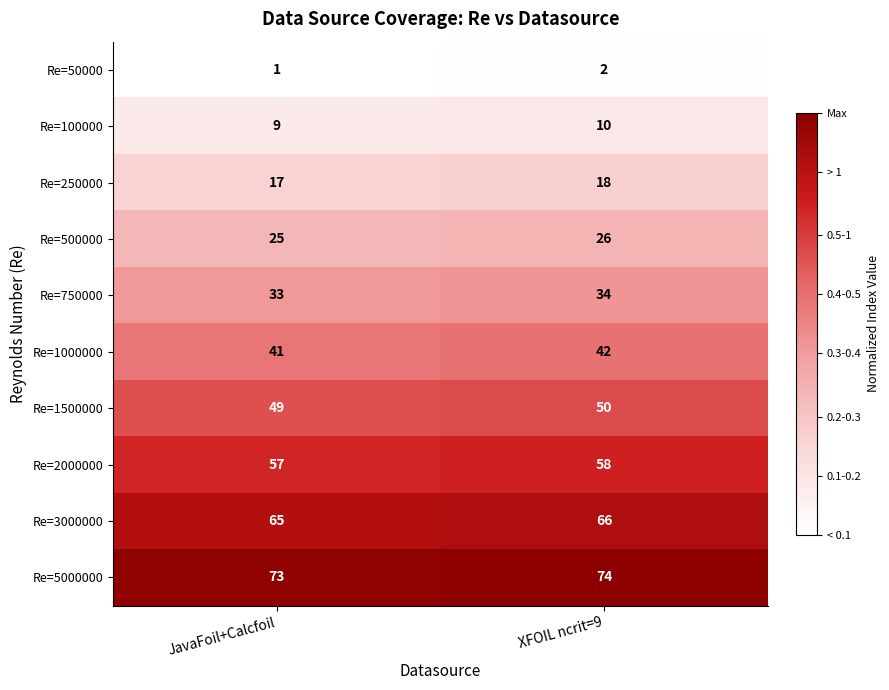

Is it true that Re=500000 equals 38 at JavaFoil+Calcfoil?

False